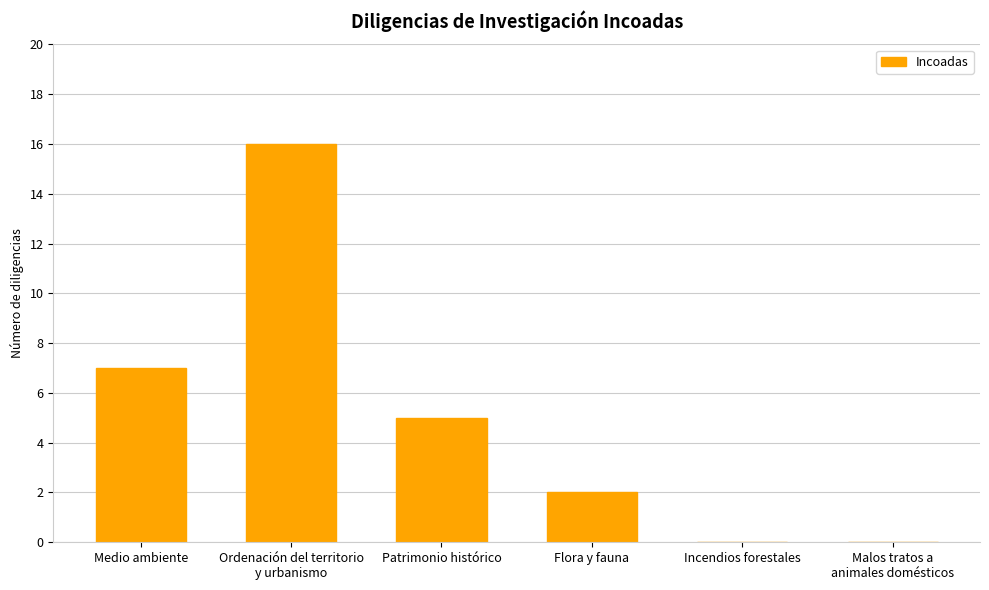

Which has a higher value, Malos tratos a
animales domésticos or Ordenación del territorio
y urbanismo?

Ordenación del territorio
y urbanismo